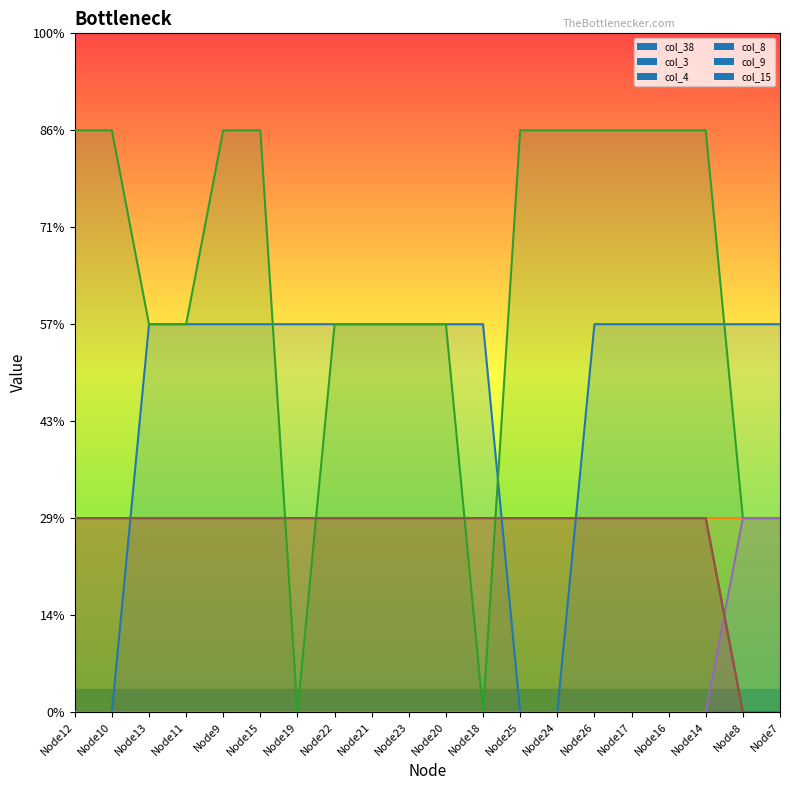

What is the value of the col_3 line point at the 5th from the left?

1